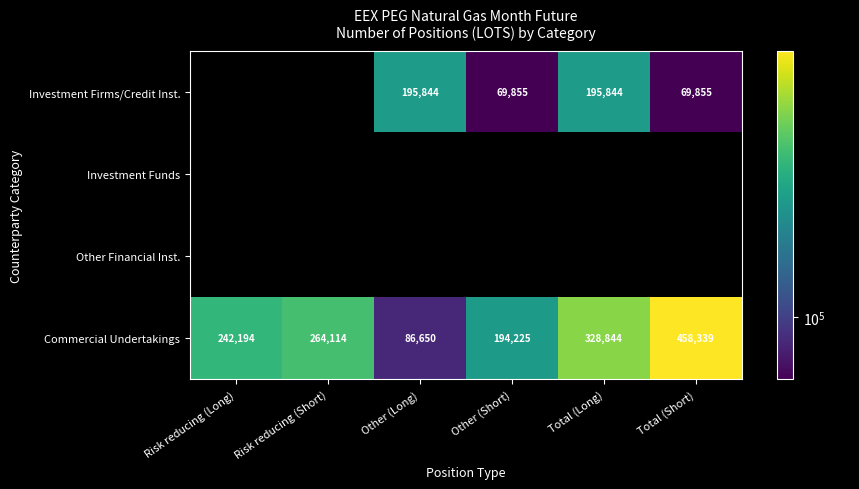

Which category has the highest value in the Commercial Undertakings series?

Total (Short)